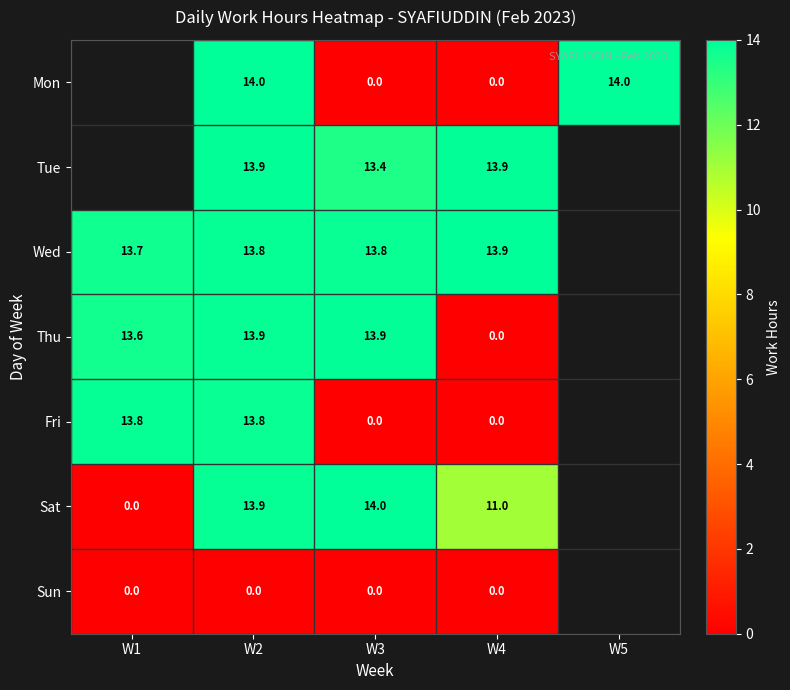

The Wed series shows 13.8 at W2. True or false?

True